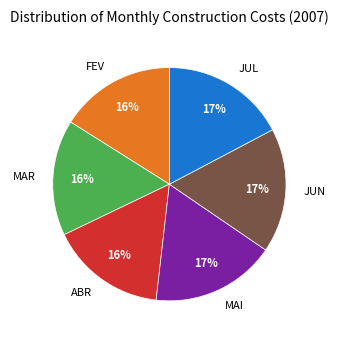

To the nearest percent, what is the average slice percentage?

17%